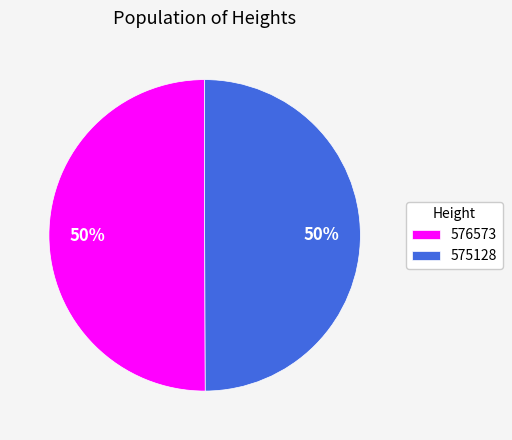

To the nearest percent, what portion does 576573 represent?

50%